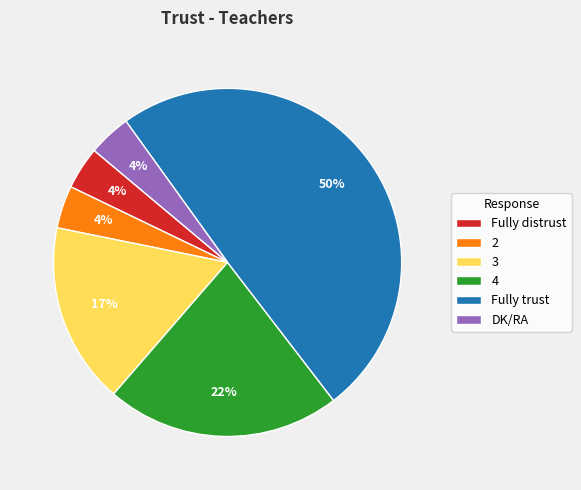

True or false: 4 accounts for 22% of the total.

True